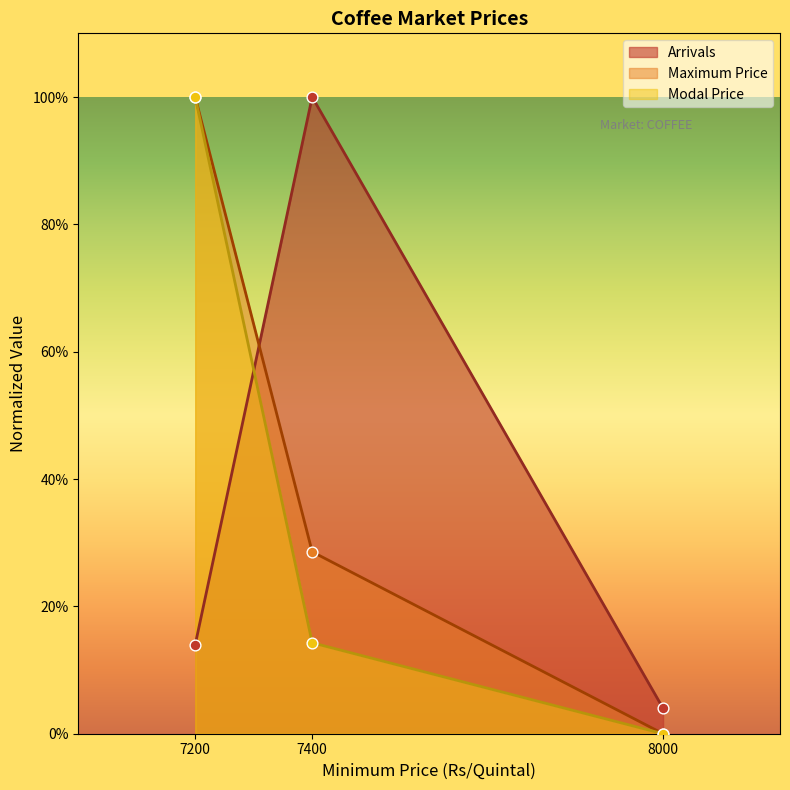

Which series has the largest total across all categories?

Maximum Price